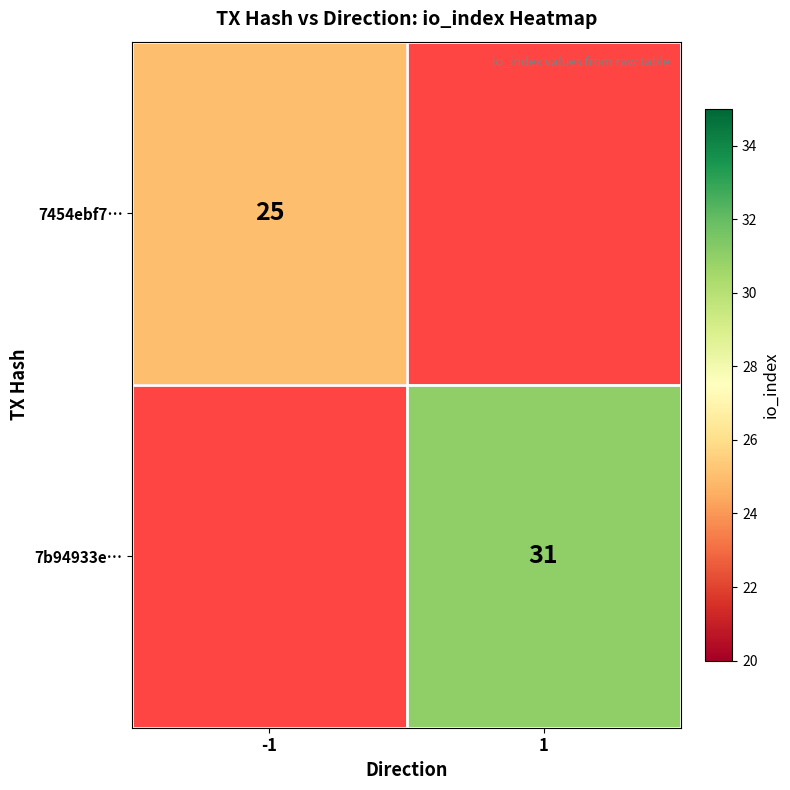

How many series are shown in this chart?

2